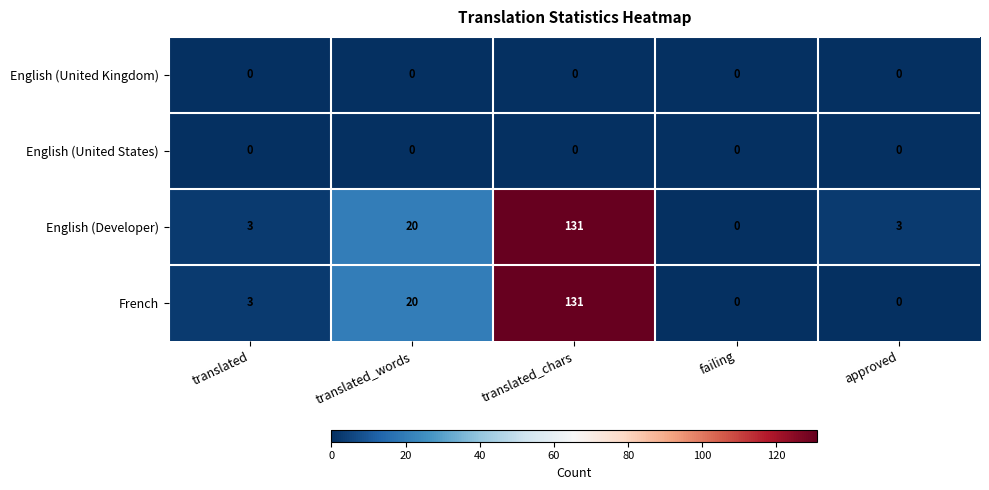

At which category is the sum across all series the highest?

translated_chars